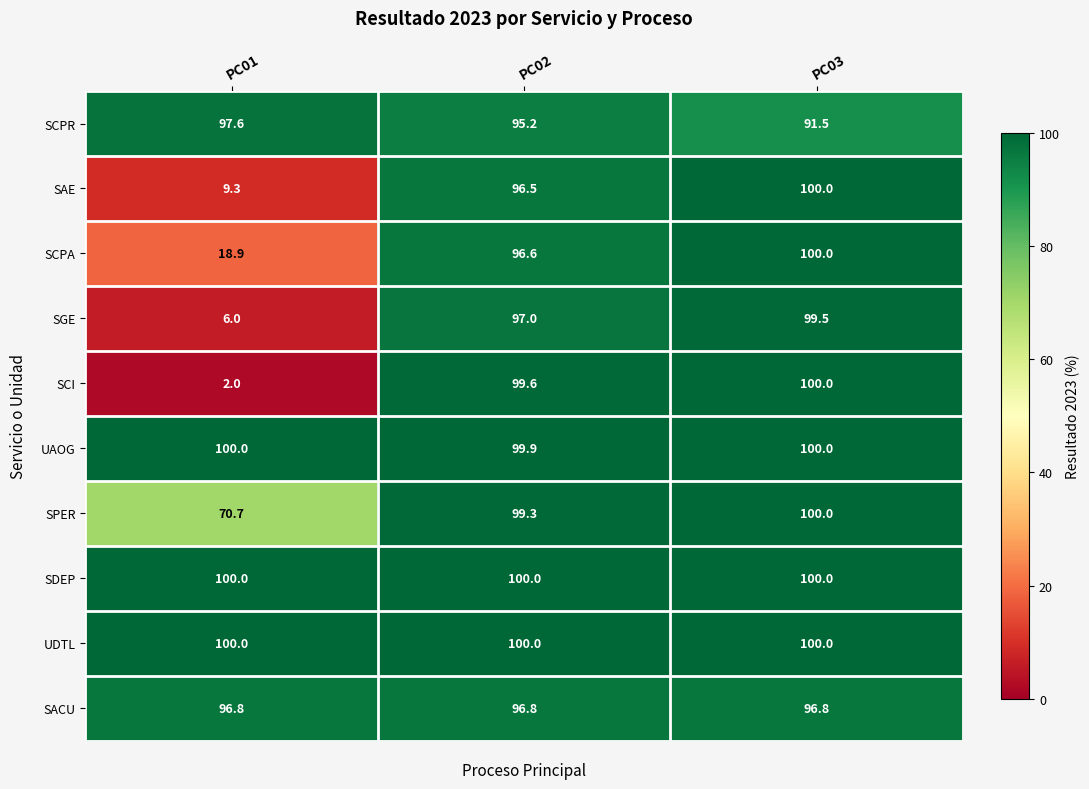

What is the maximum value shown in the chart?

100.0